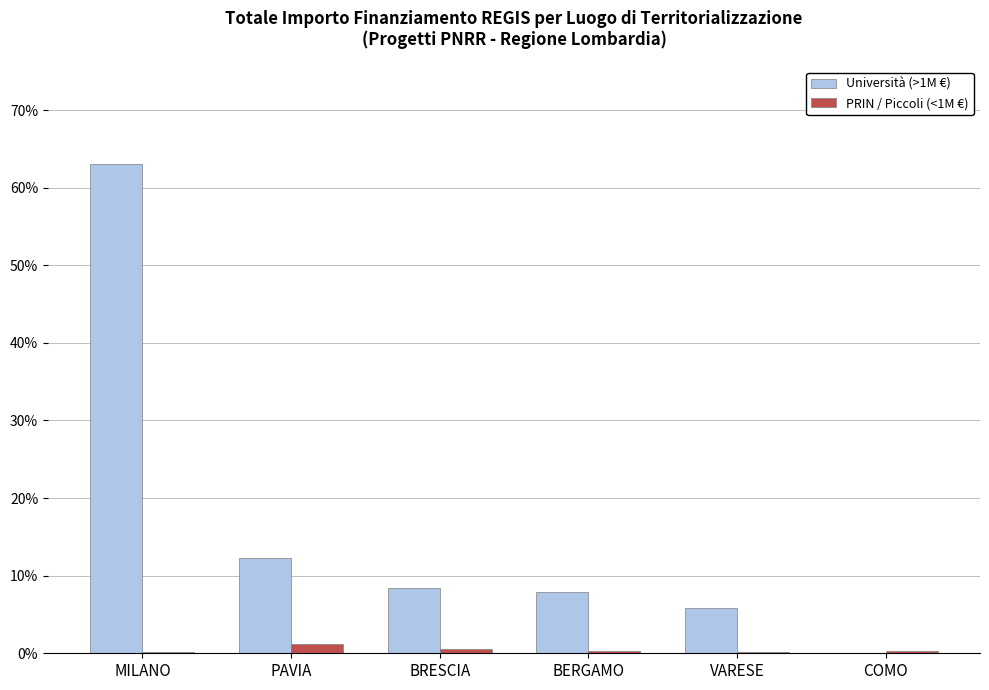

How many data points does each series have?

6